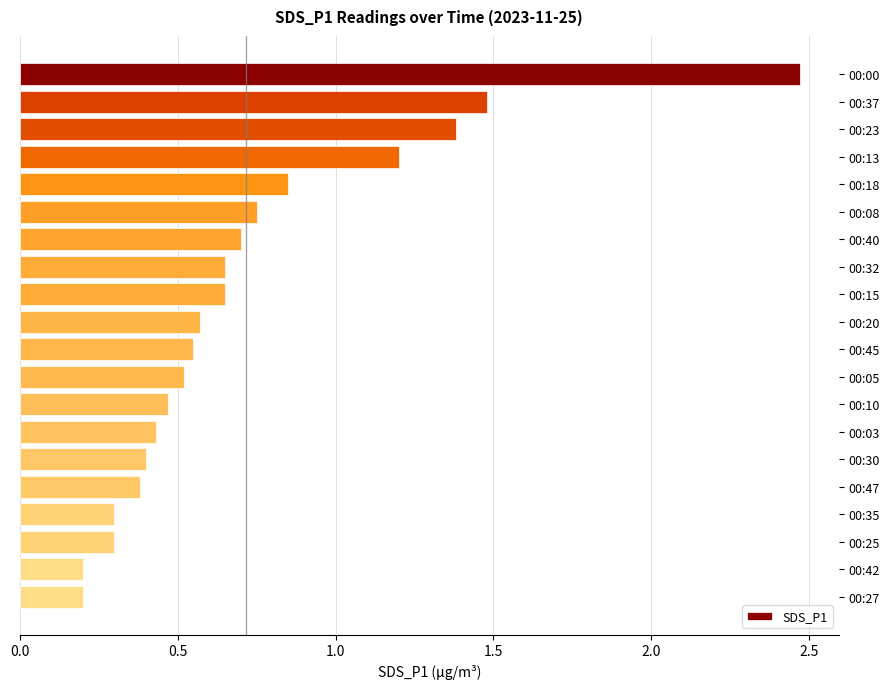

How many data points does each series have?

20